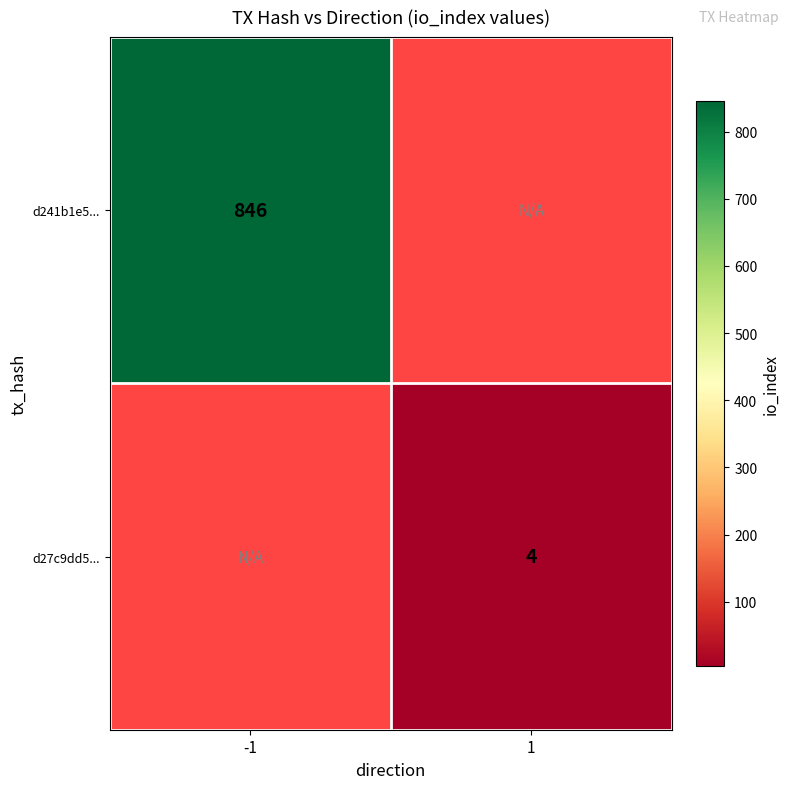

Is the value of d241b1e5... at -1 greater than the value of d27c9dd5... at 1?

Yes